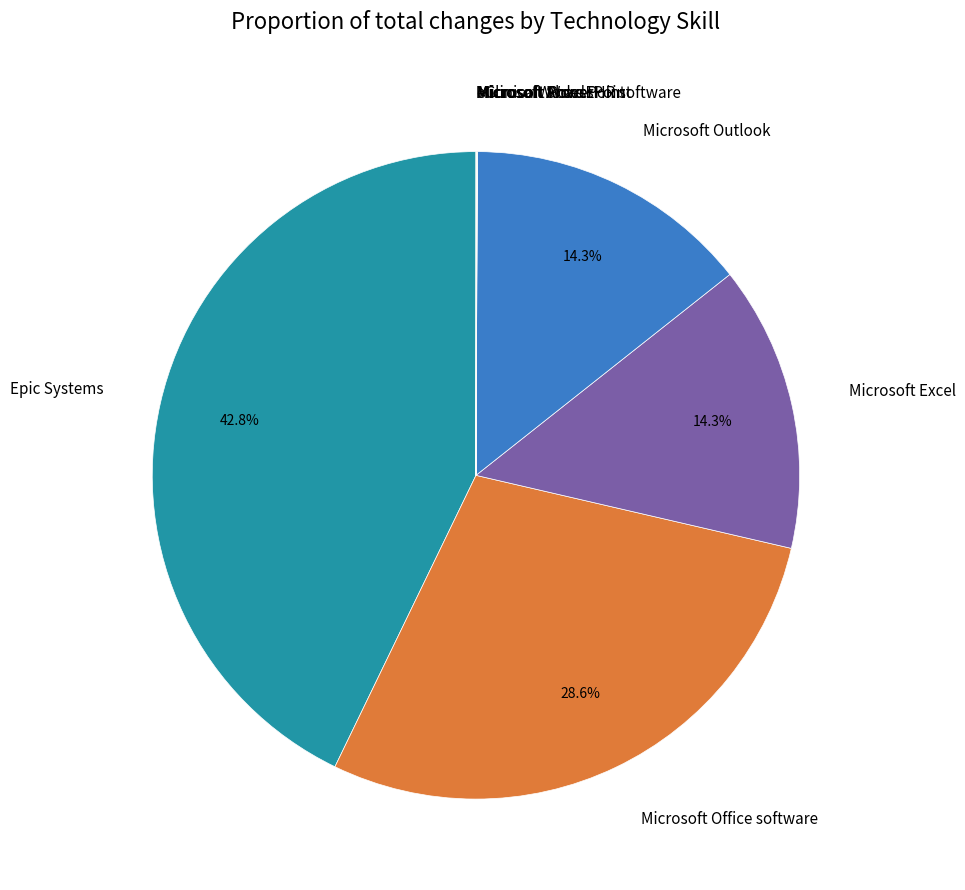

Does Microsoft Office software account for over 50% of the chart?

No